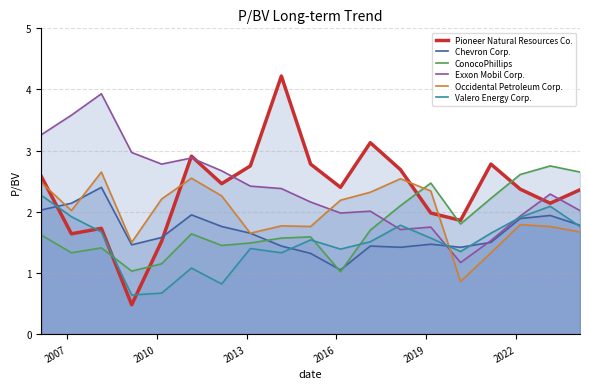

Count the number of categories in the chart.

19